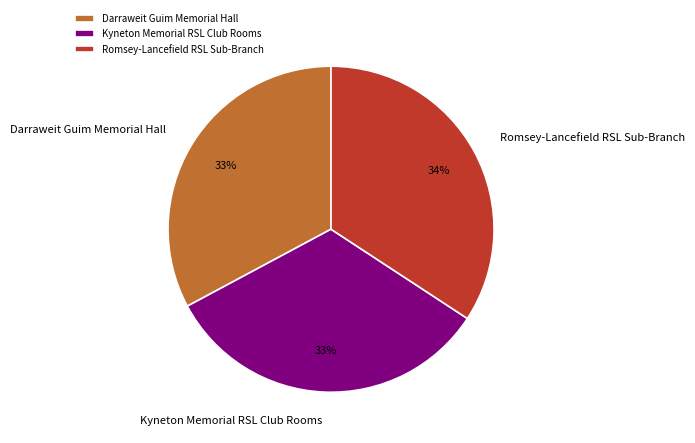

What percentage is the Romsey-Lancefield RSL Sub-Branch slice, to the nearest percent?

34%